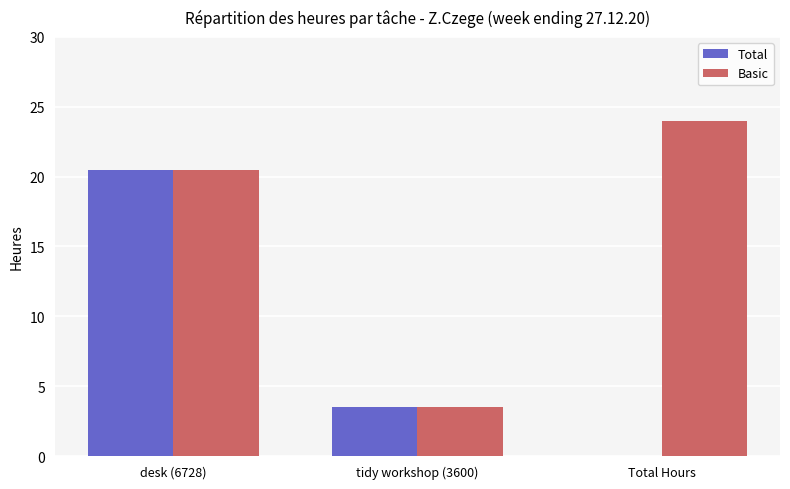

What is the total value across all series at tidy workshop (3600)?

7.0